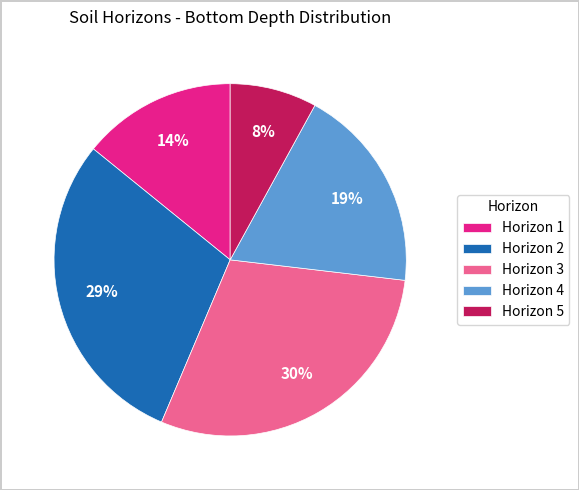

Is there a majority slice in this chart?

No